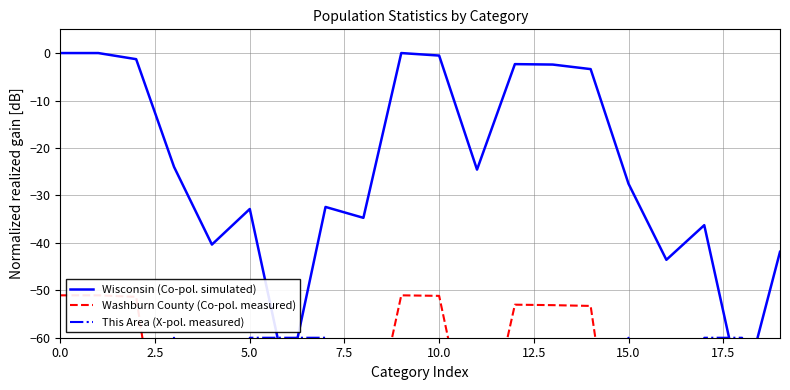

Is it true that This Area (X-pol. measured) equals -14.1 at 17.5?

False